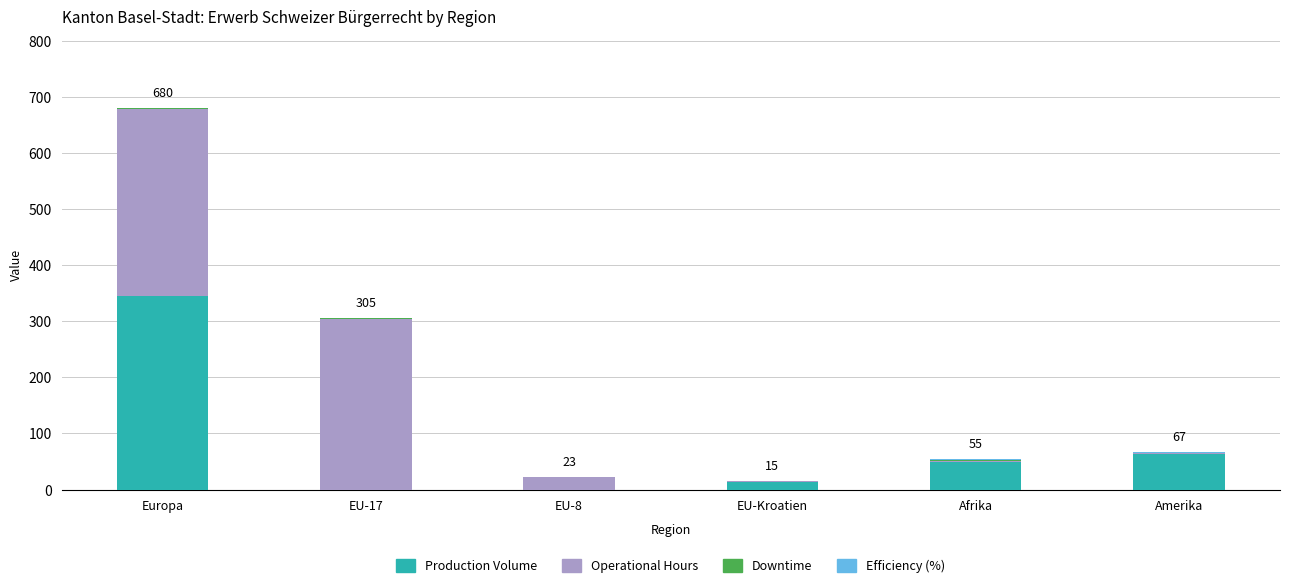

What is the highest value of the Production Volume series?

344